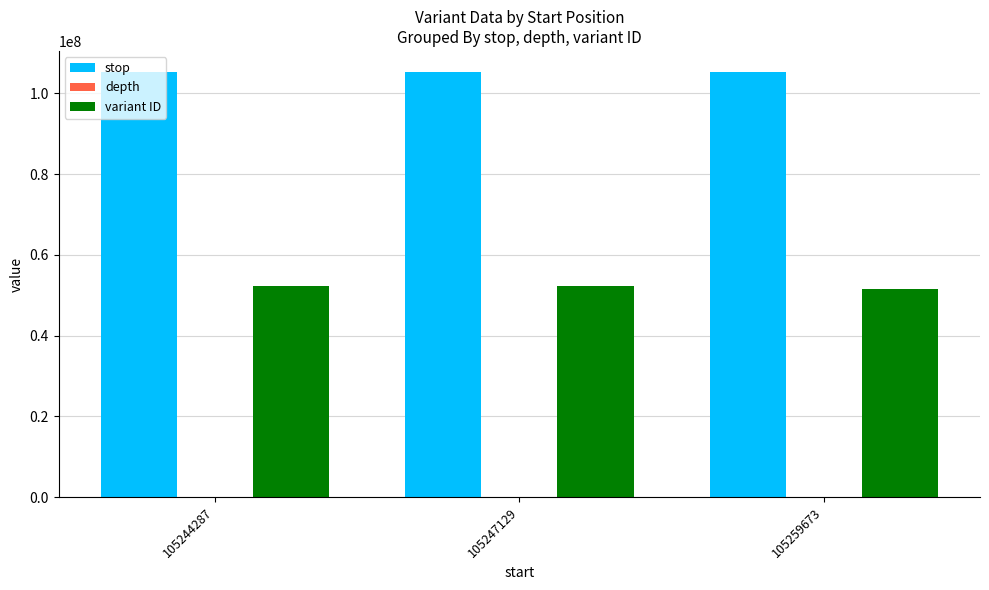

Which series has the largest total across all categories?

stop